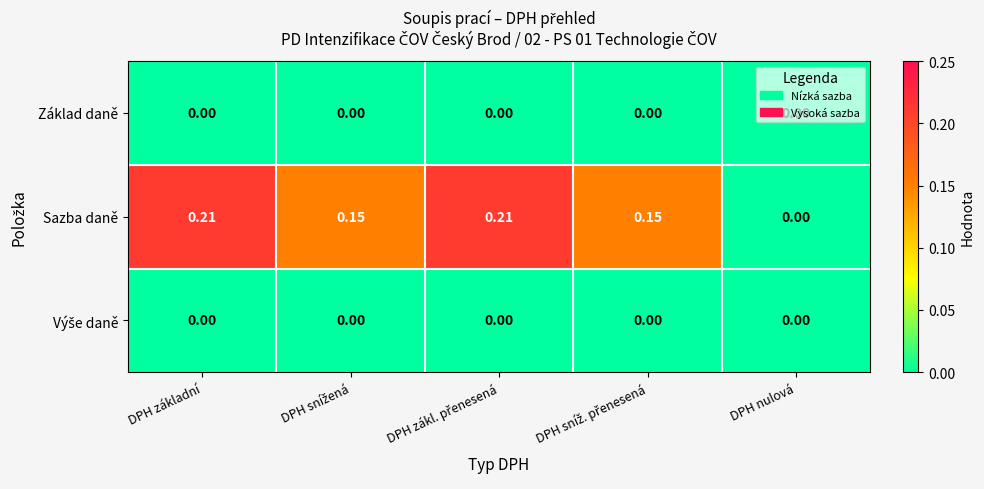

Which series has the largest range (max minus min)?

Sazba daně